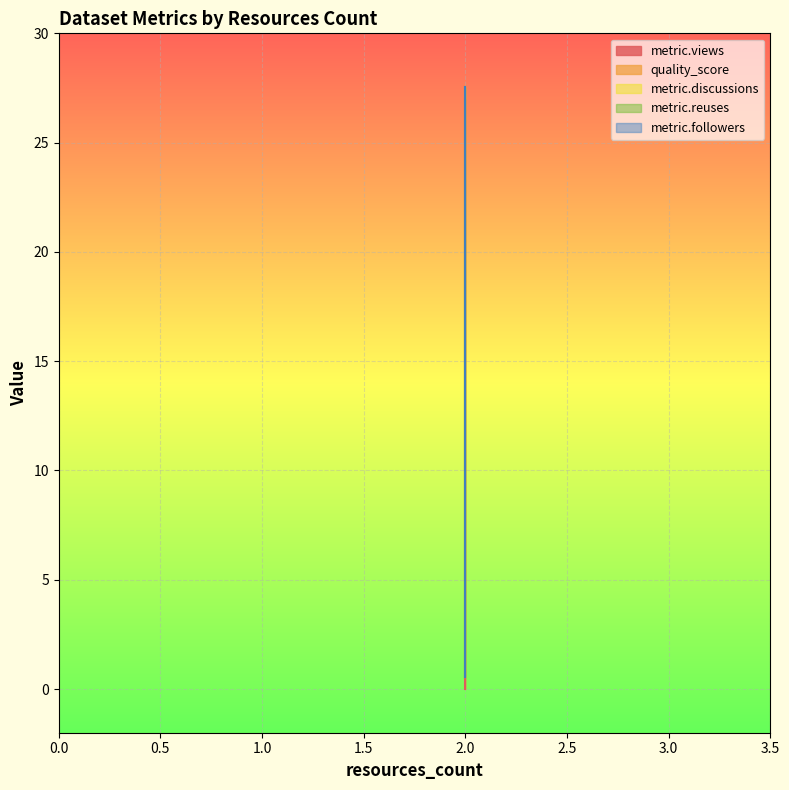

Which has a higher value, 2 or 2?

2